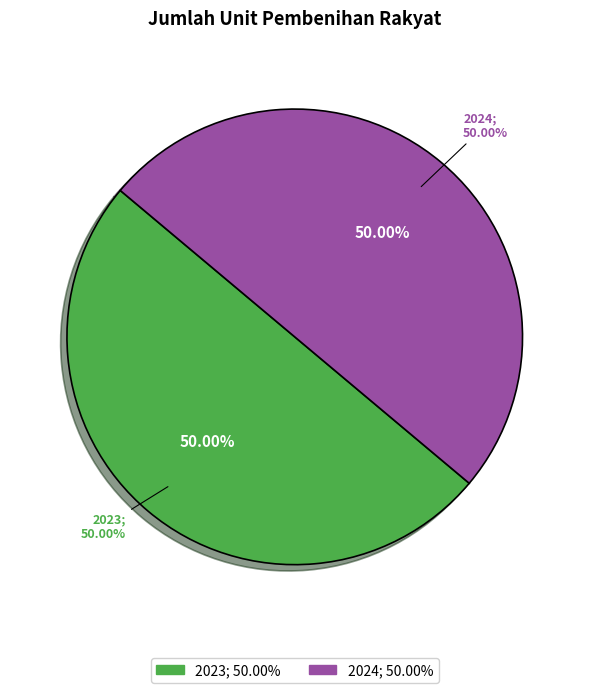

What percentage is the 2023 slice, to the nearest percent?

50%